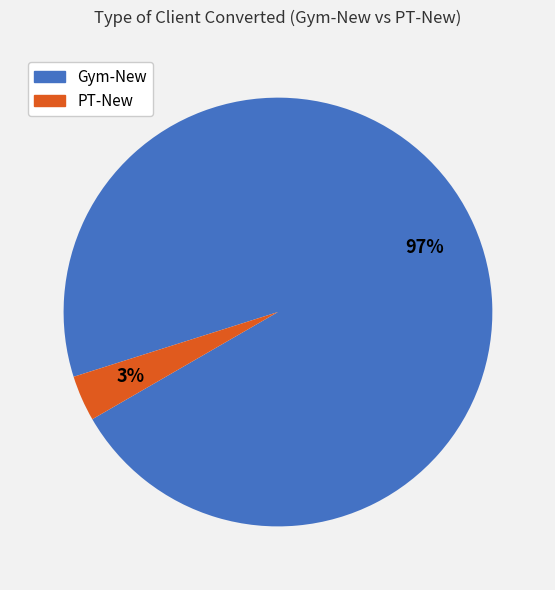

Between PT-New and Gym-New, which is larger?

Gym-New